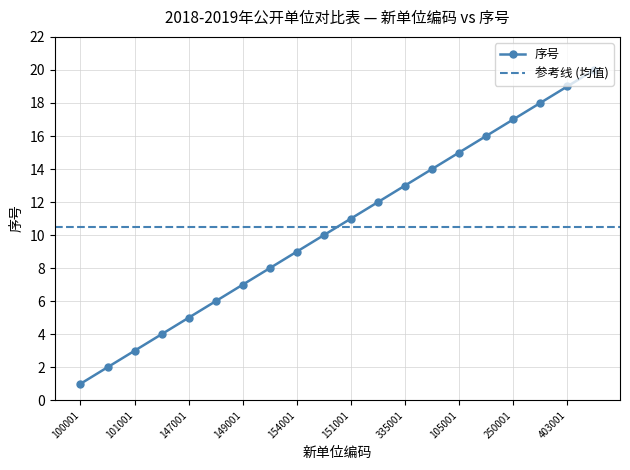

Is it true that the value at 147001 is 5?

True